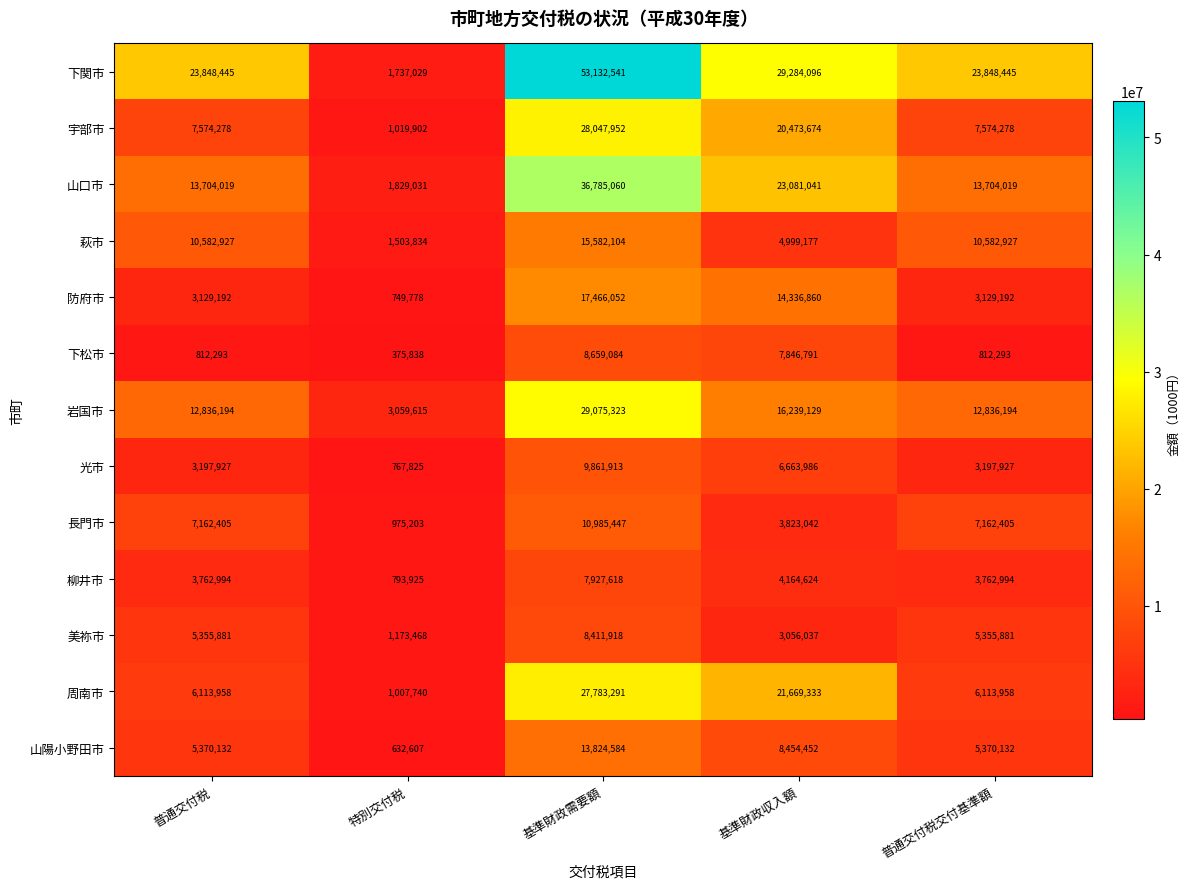

Rank the series at 普通交付税 from highest to lowest value.

下関市, 山口市, 岩国市, 萩市, 宇部市, 長門市, 周南市, 山陽小野田市, 美祢市, 柳井市, 光市, 防府市, 下松市